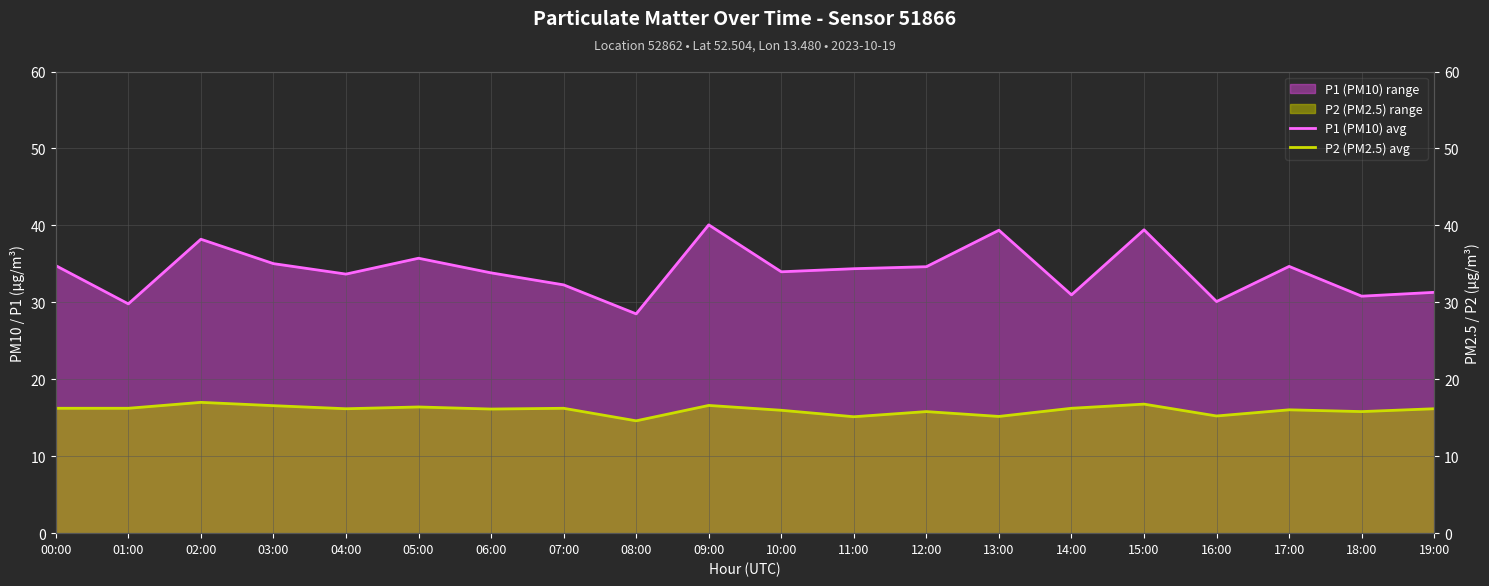

What is the difference between the second highest and second lowest values in the P2 (PM2.5) avg series?

1.6